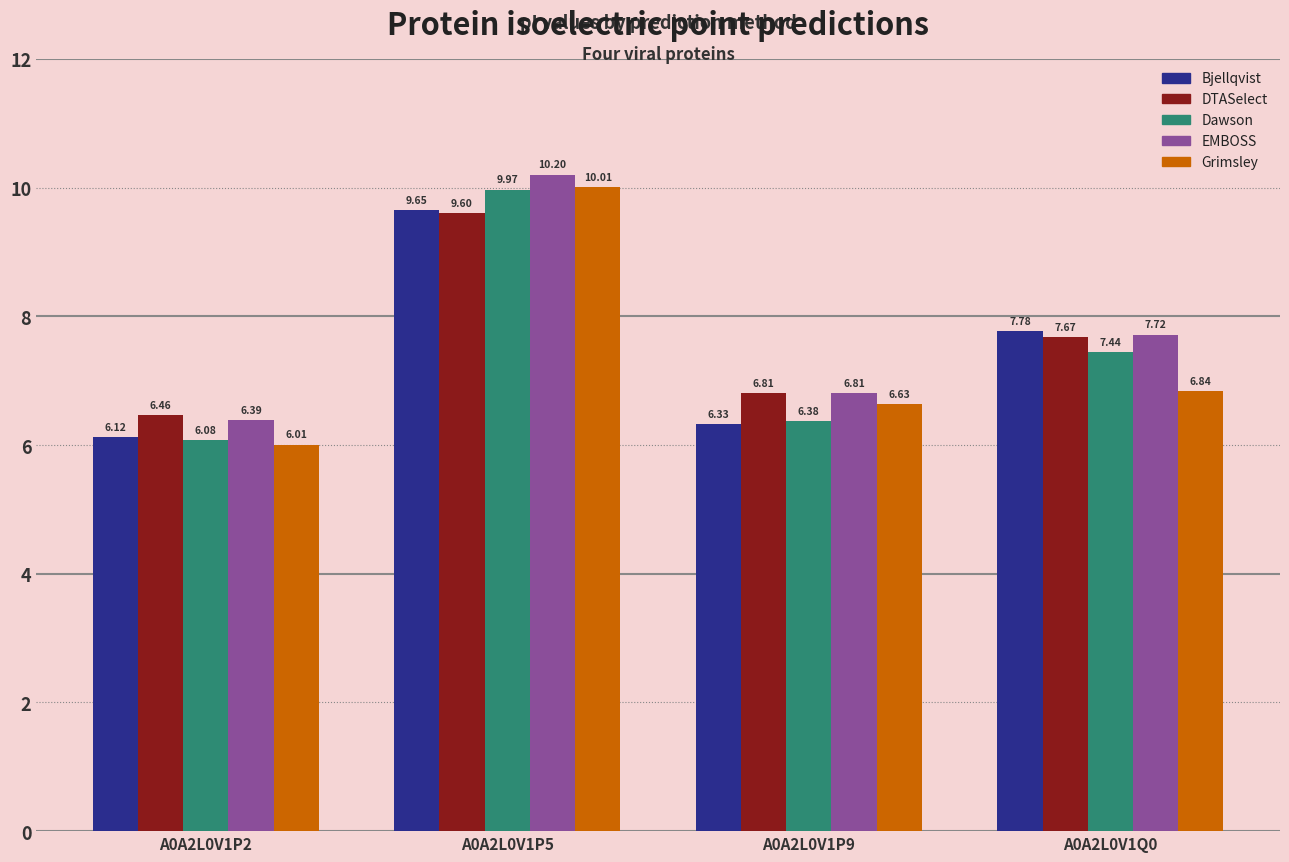

Are the bars horizontal?

No